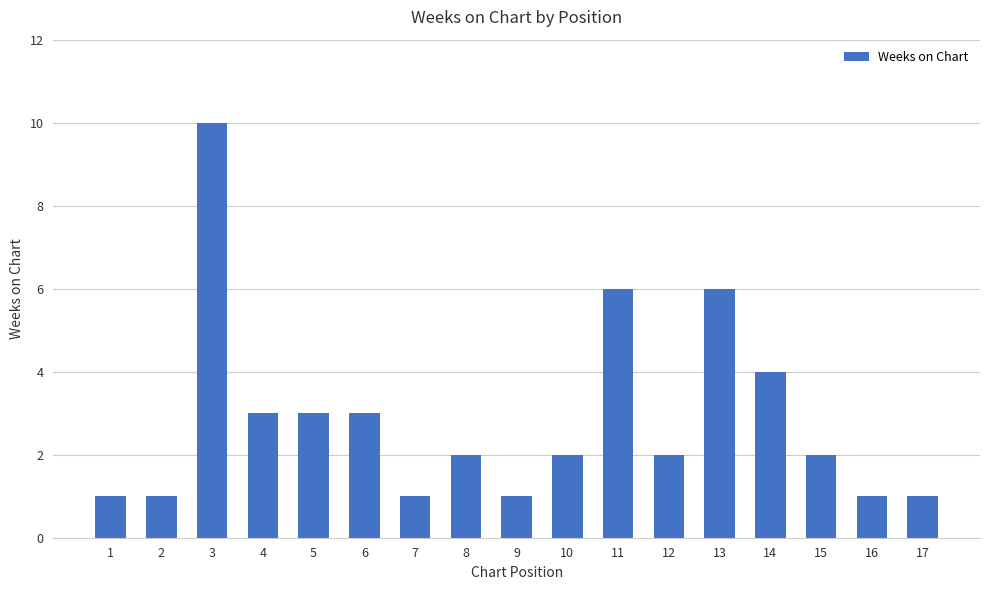

Reading right to left, list all the values displayed in this chart.

1	1	2	4	6	2	6	2	1	2	1	3	3	3	10	1	1